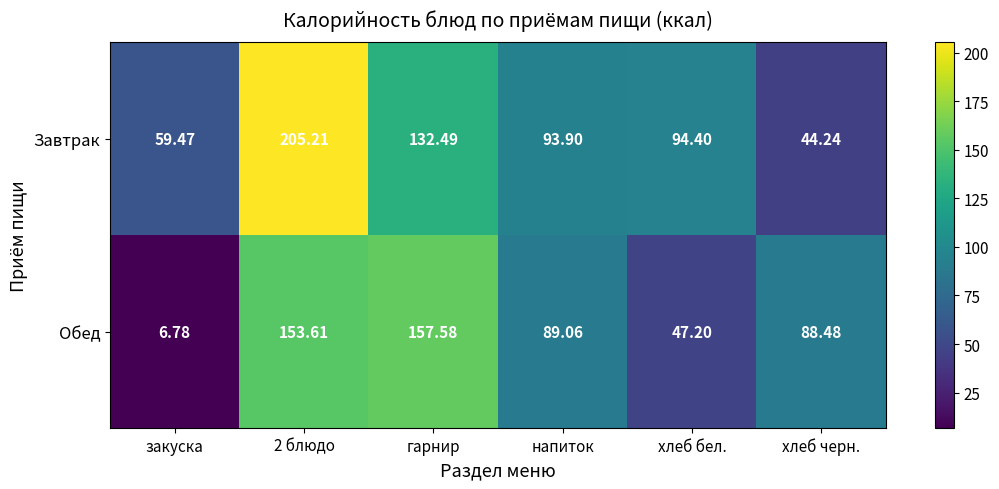

At how many categories does at least one series exceed 69?

5